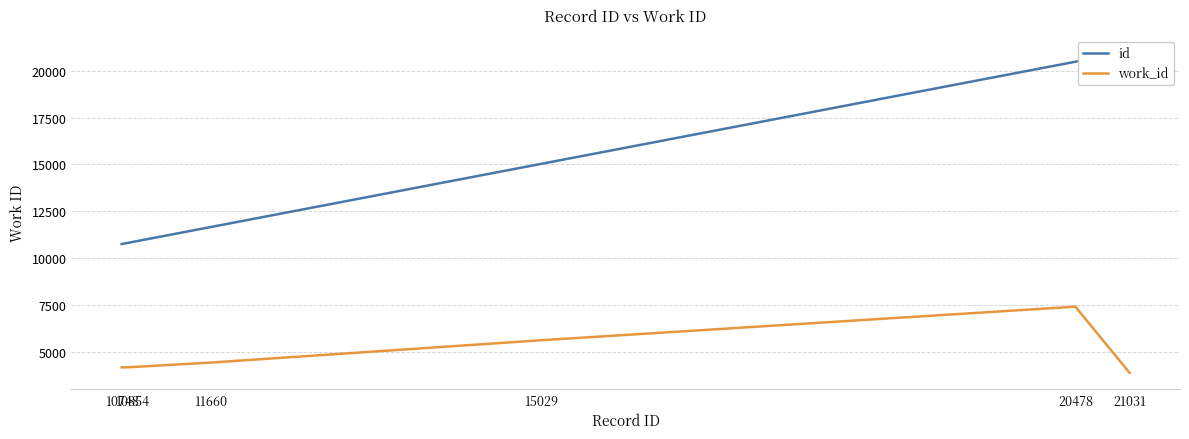

At 10748, list the series in order from largest to smallest.

id, work_id